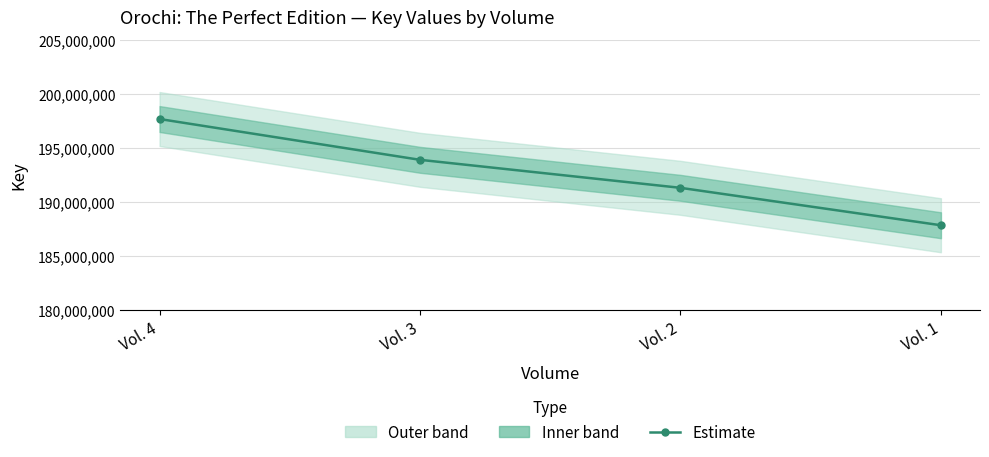

What is the difference between the maximum and minimum values?

9835608